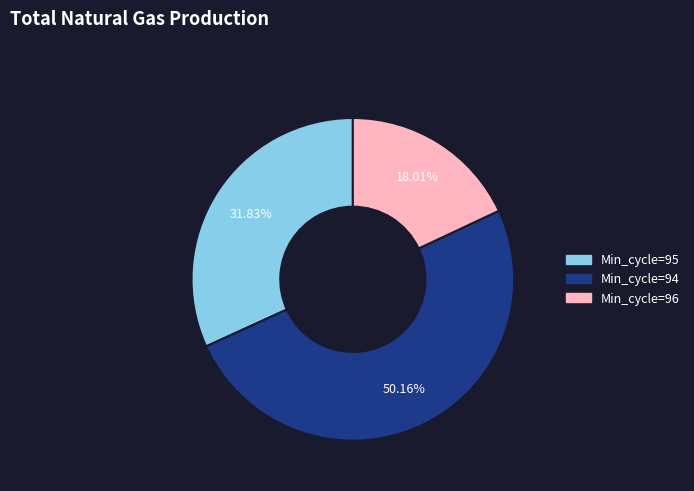

Count the number of slices in the pie.

3